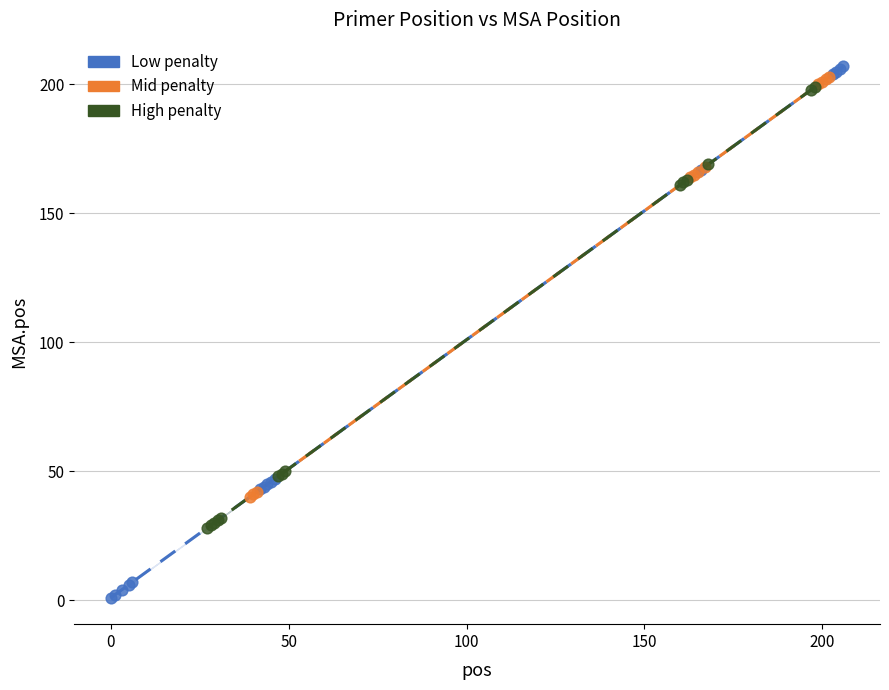

Which series has the widest spread of Y values?

Low penalty